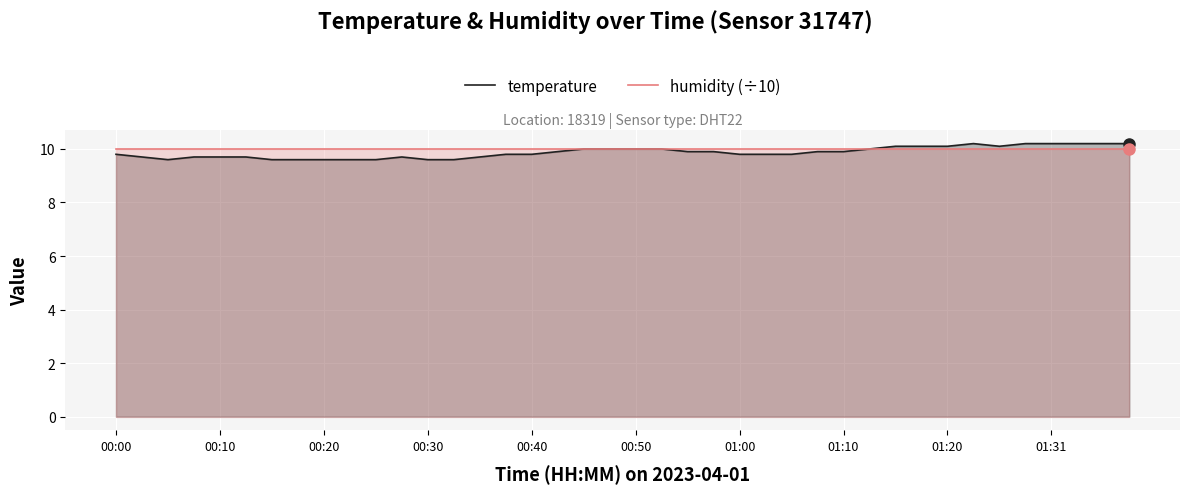

Which series has the largest range (max minus min)?

temperature